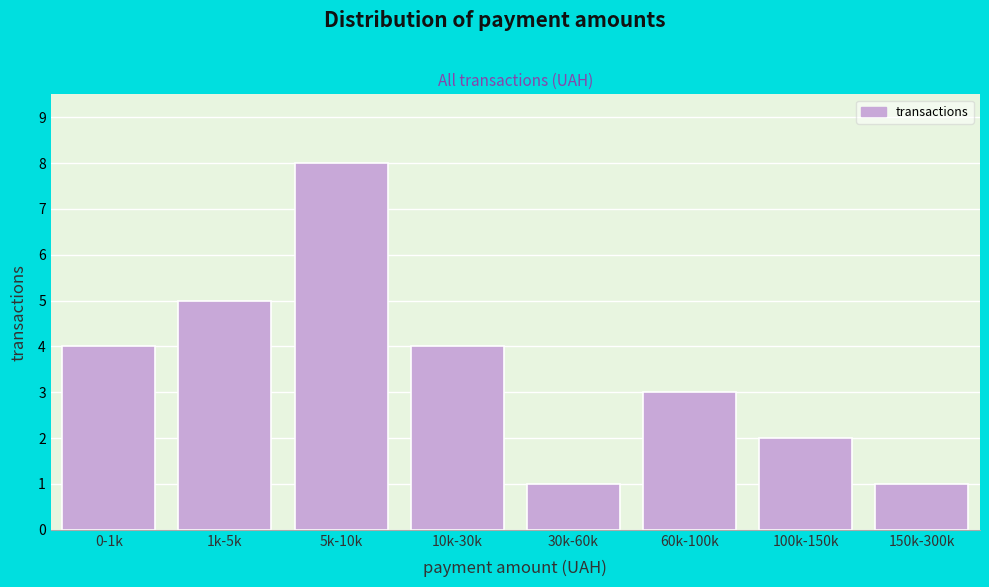

Reading left to right, list all the values displayed in this chart.

0-1k=4	1k-5k=5	5k-10k=8	10k-30k=4	30k-60k=1	60k-100k=3	100k-150k=2	150k-300k=1